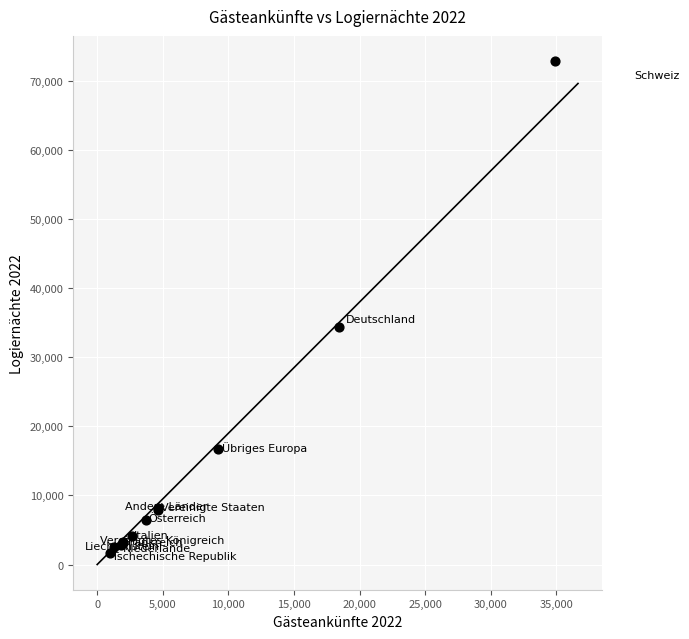

What Y value in the scatter plot is closest to 37288?

34344